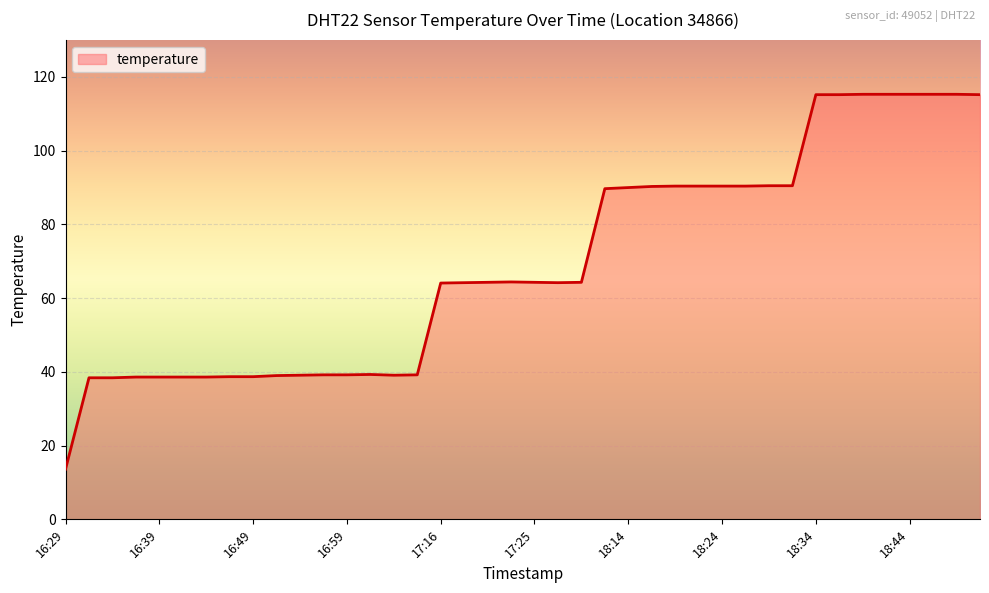

What is the greatest value displayed?

115.3